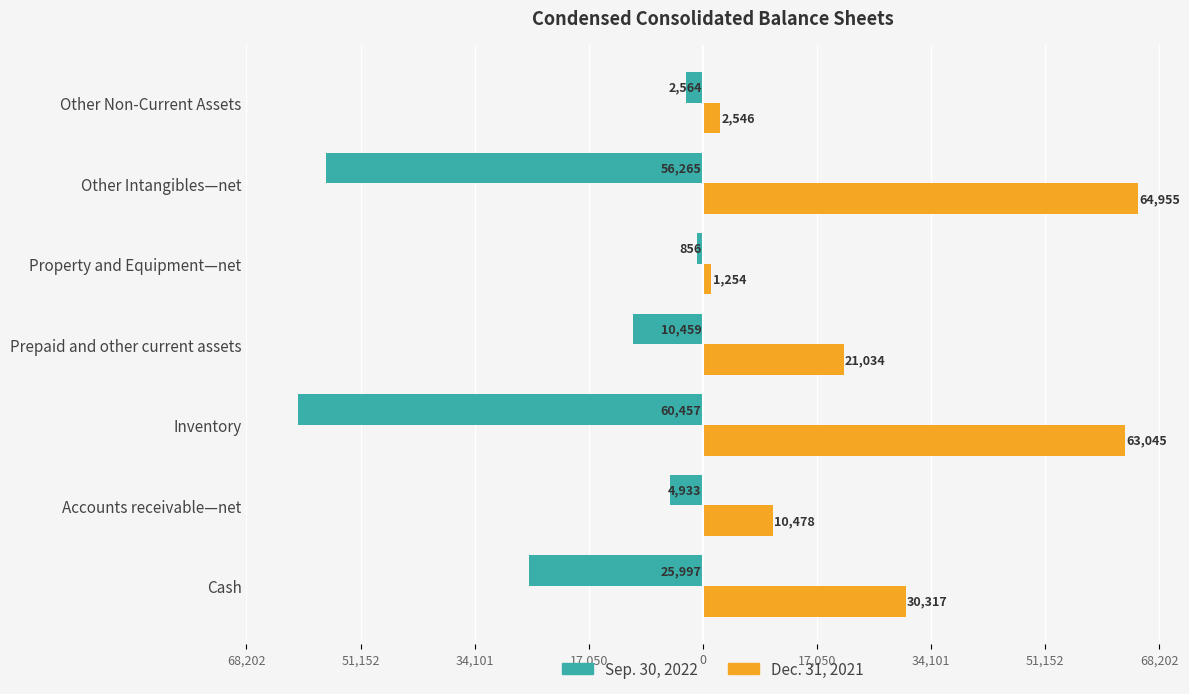

Reading left to right, what are all the values shown in this chart?

Sep. 30, 2022: -25997	-4933	-60457	-10459	-856	-56265	-2564
Dec. 31, 2021: 30317	10478	63045	21034	1254	64955	2546